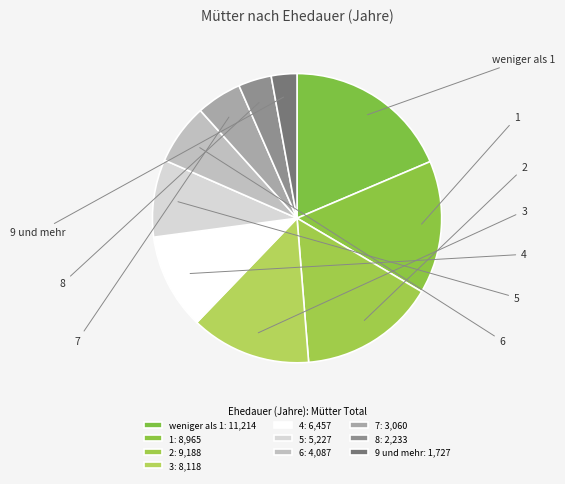

Is there any slice that represents more than half of the pie?

No